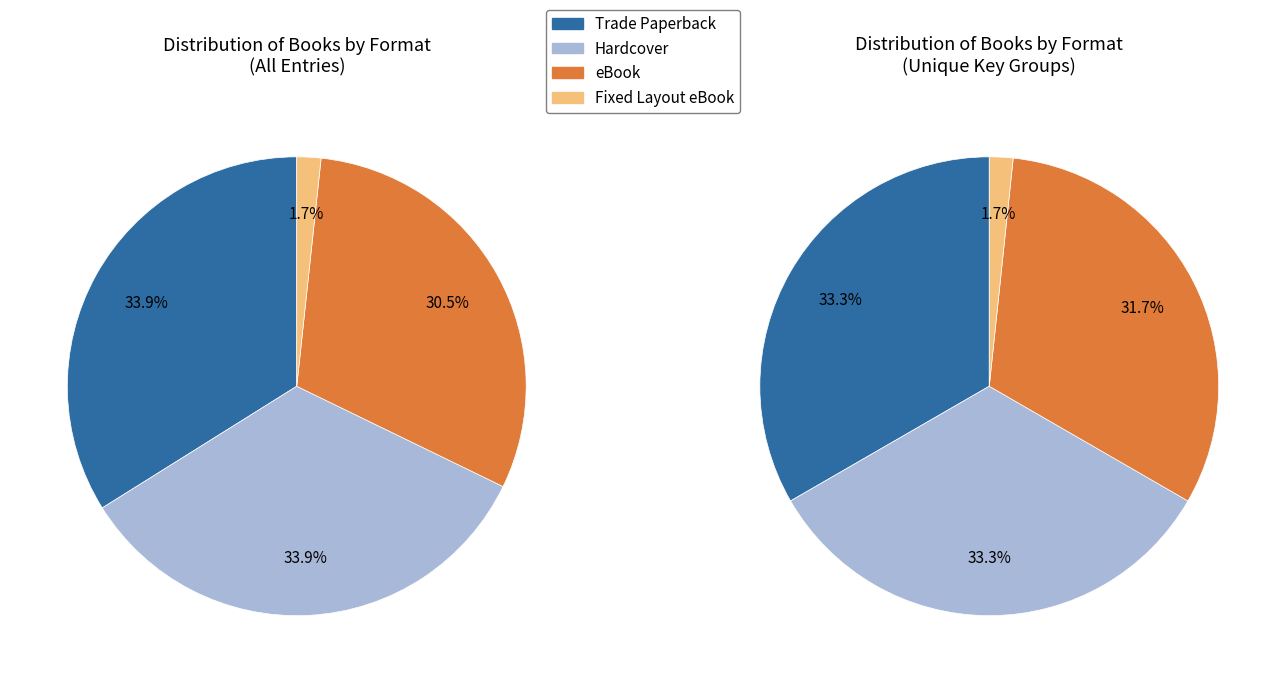

Is it true that Hardcover is 27% of the pie?

False